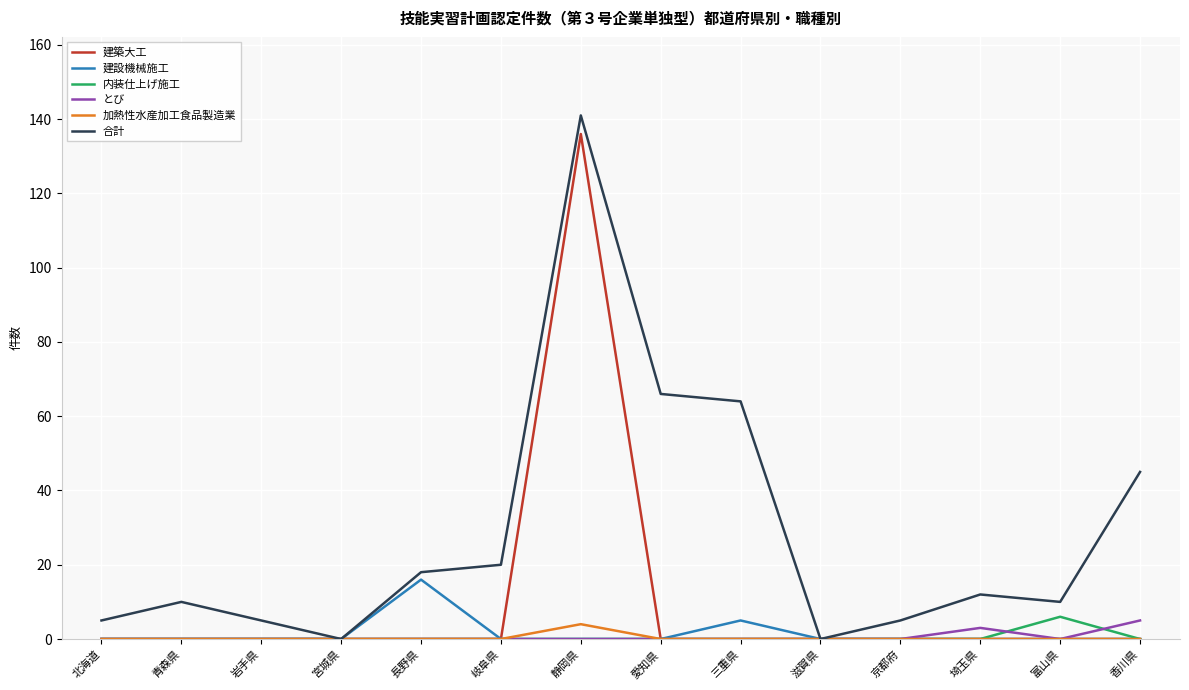

True or false: 加熱性水産加工食品製造業 has a value of 0 at 三重県.

True